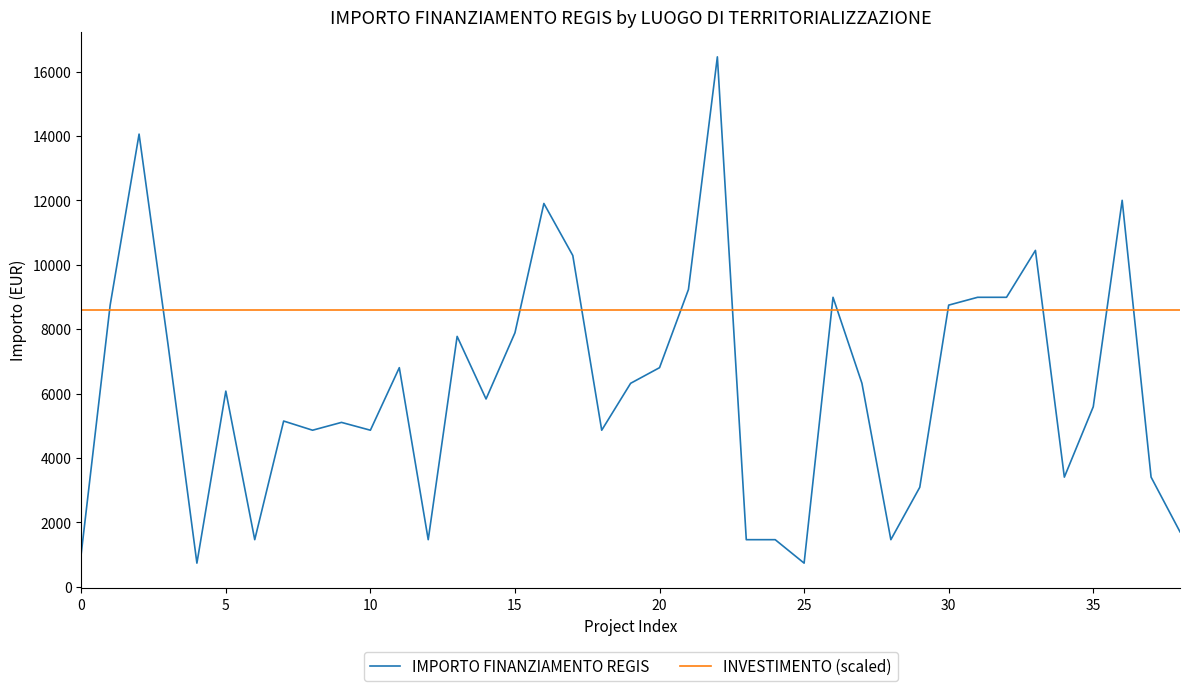

After their last crossing, which series has the higher values: IMPORTO FINANZIAMENTO REGIS or INVESTIMENTO (scaled)?

INVESTIMENTO (scaled)